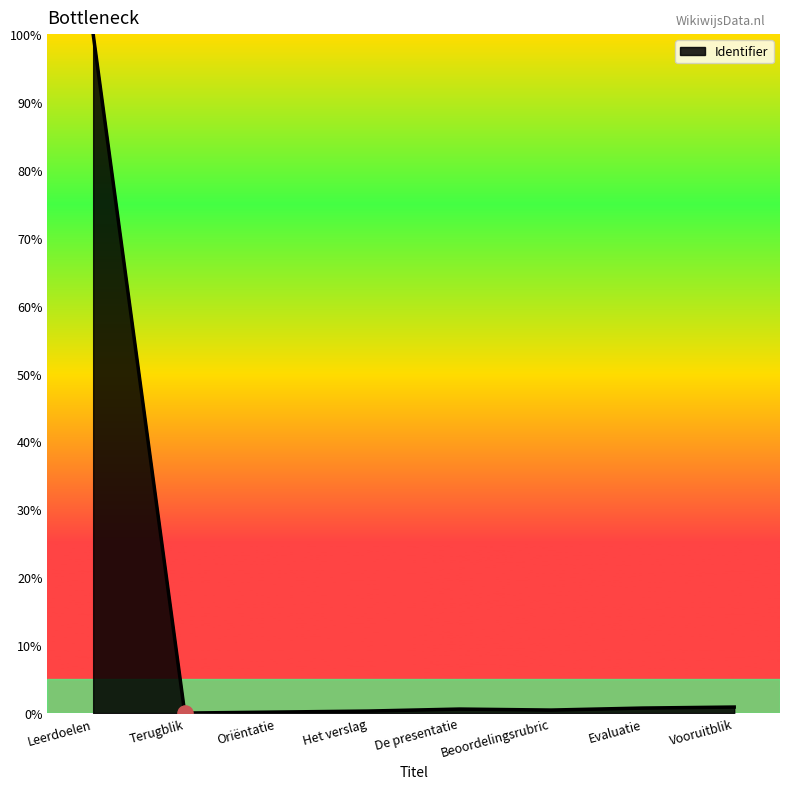

What is the change in value from Terugblik to Evaluatie?

+0.7